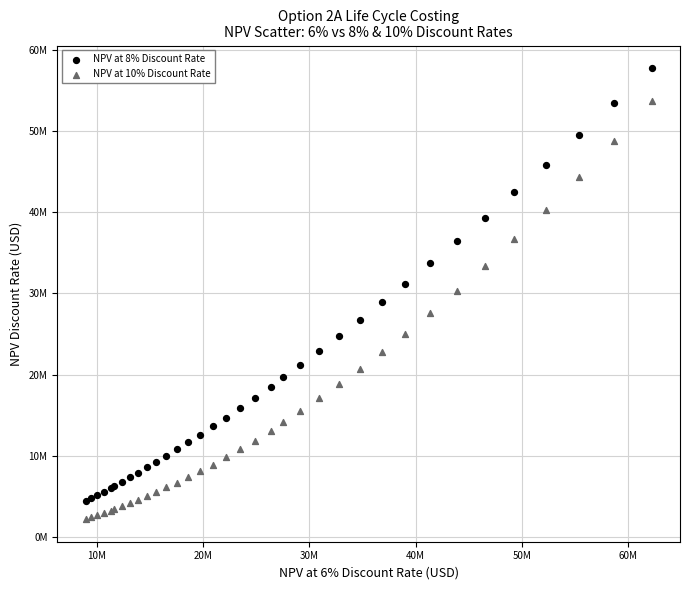

Which series has the widest spread of Y values?

NPV at 8% Discount Rate